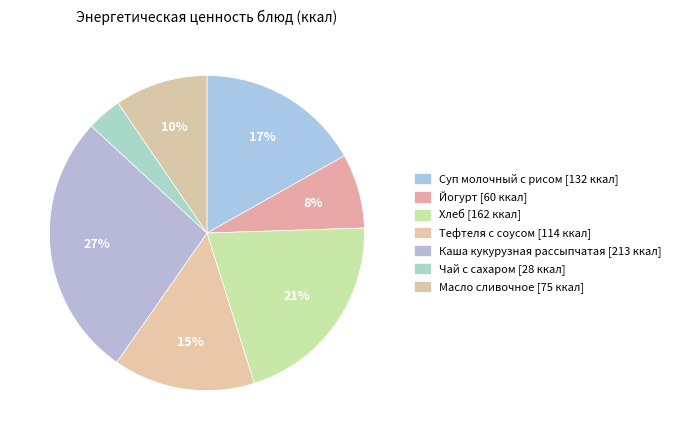

Combined, what portion of the pie is Йогурт and Хлеб?

28.3%